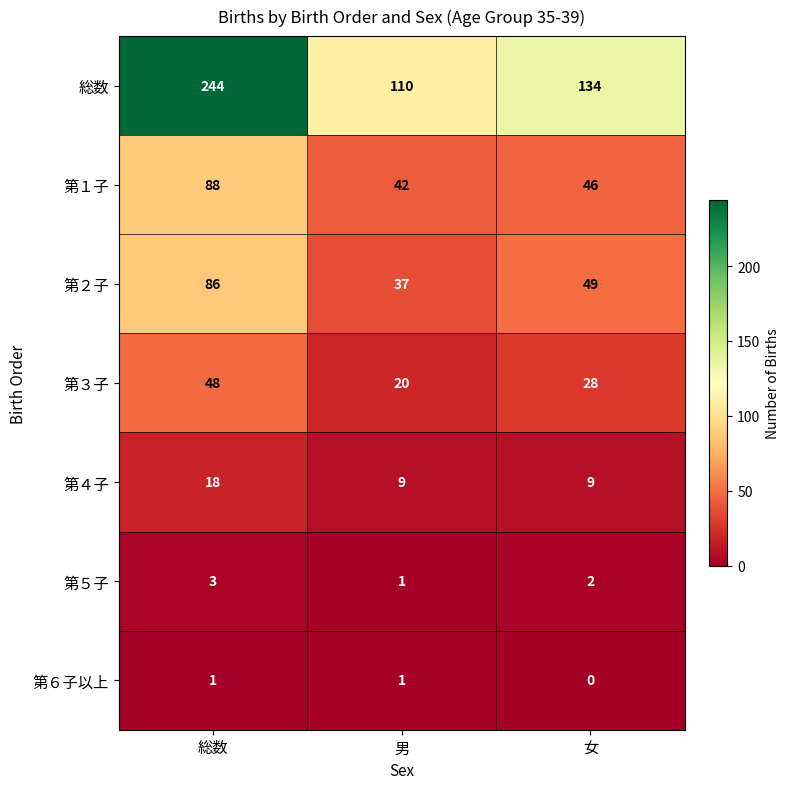

Which series changed the most between 総数 and 男?

総数